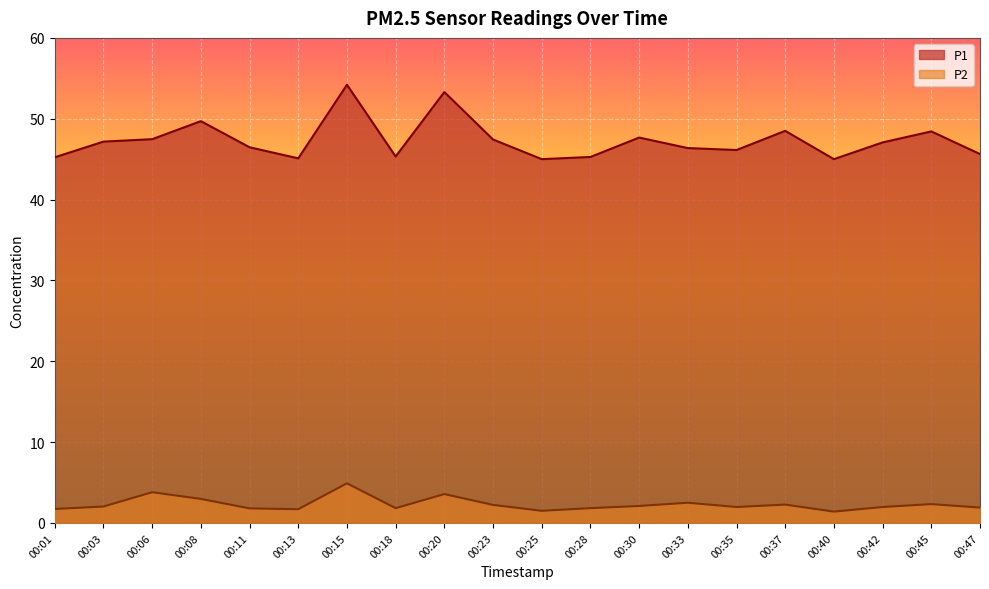

How many lines are shown in the chart?

2